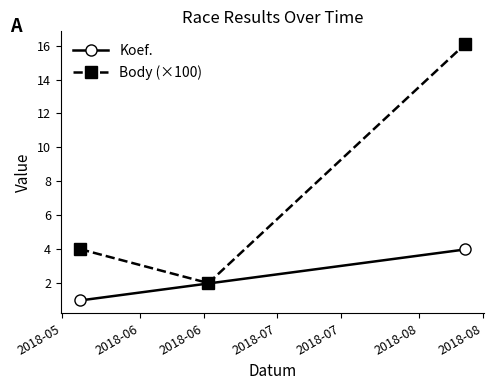

Which series has the largest total across all categories?

Body (×100)